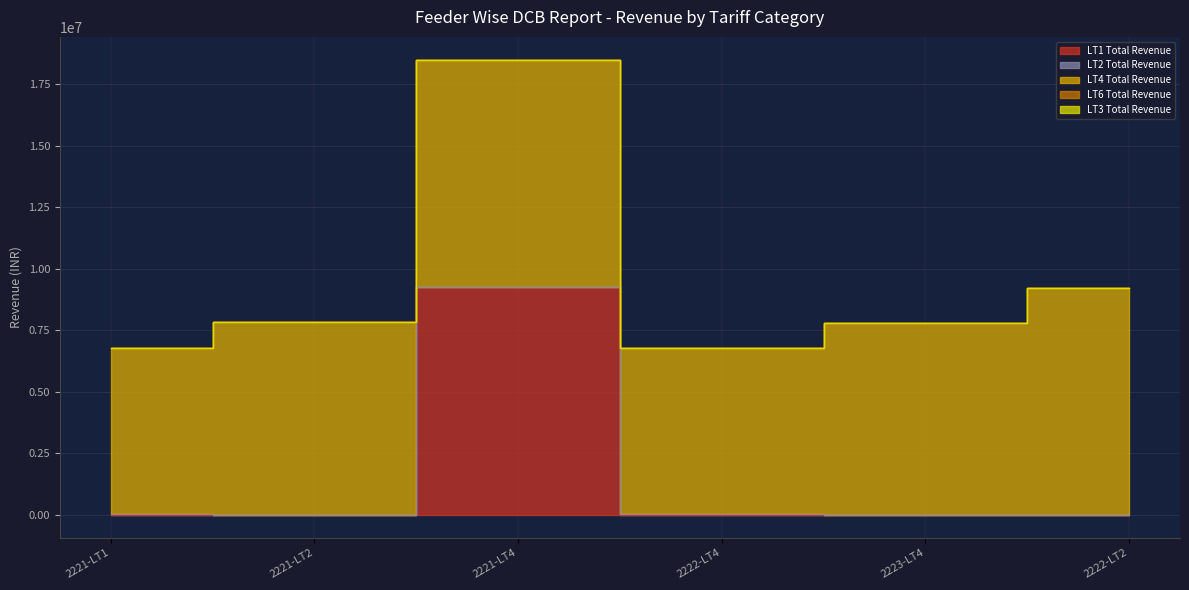

How many values in the LT1 Total Revenue series exceed 8722?

3